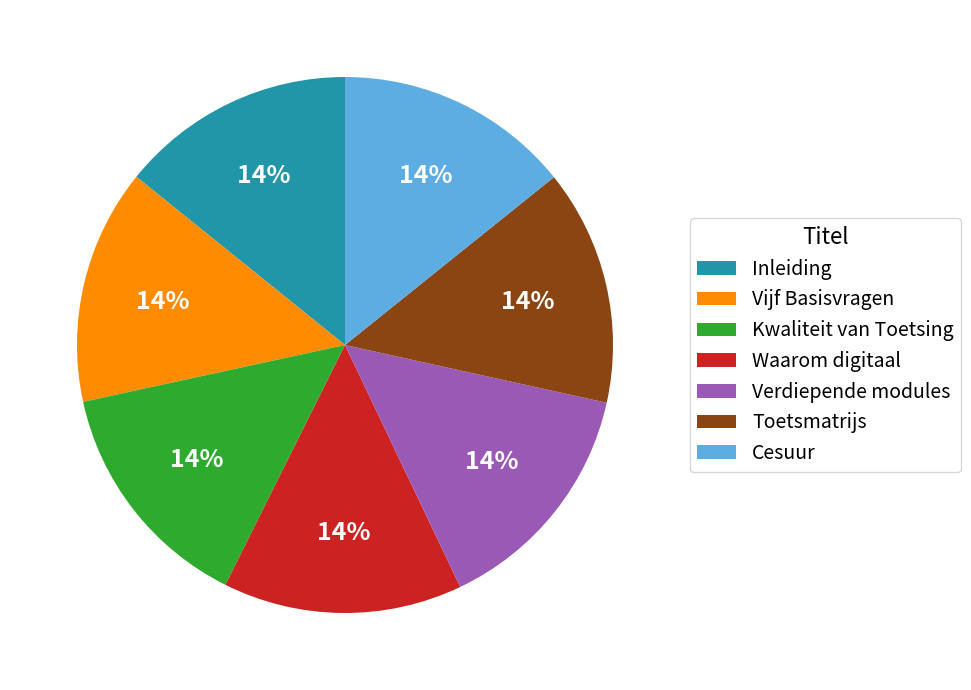

True or false: Toetsmatrijs accounts for 14% of the total.

True